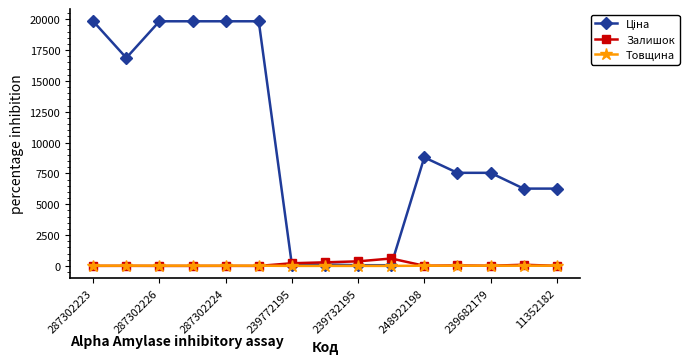

What is the maximum value shown in the chart?

19831.1